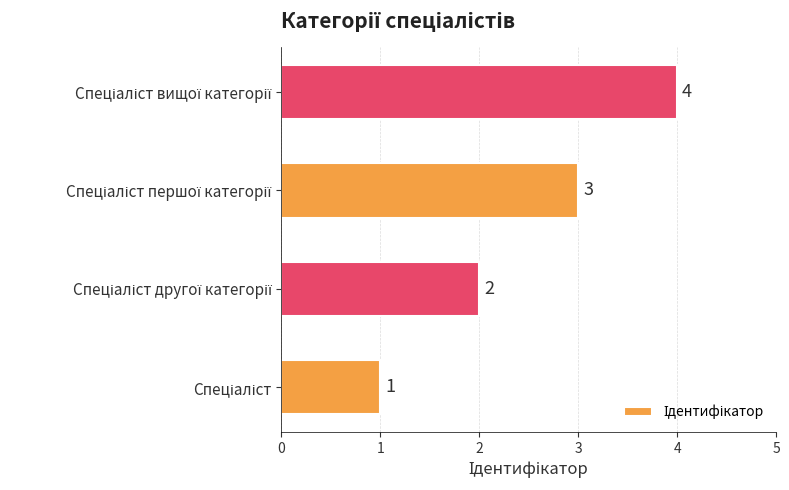

What is the maximum value shown in the chart?

4